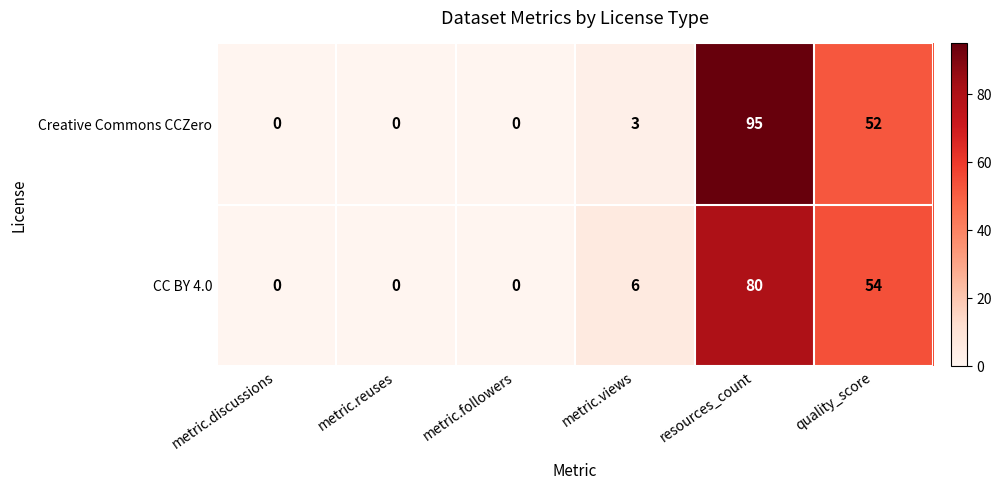

Rank the series by their maximum value, from lowest to highest.

CC BY 4.0, Creative Commons CCZero